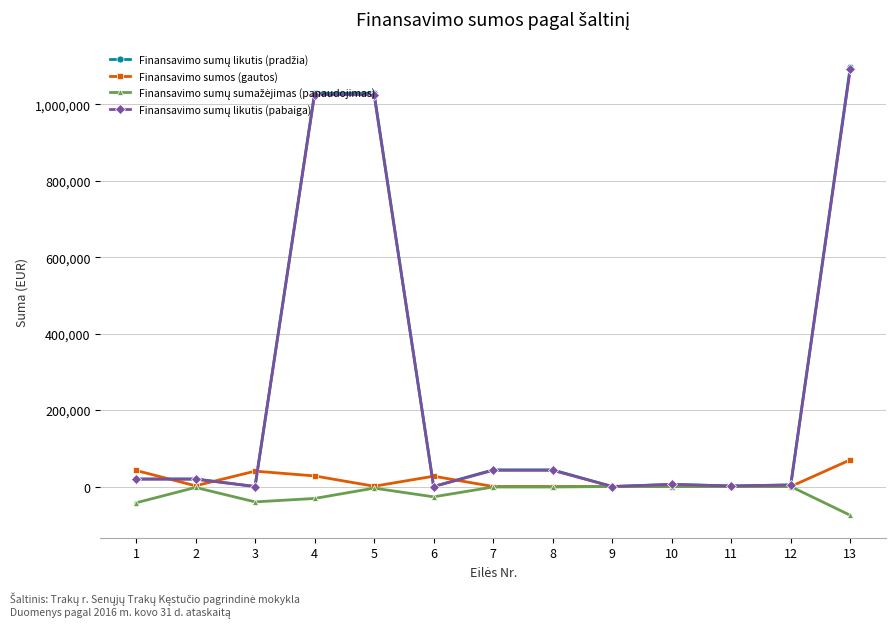

At which category is the sum across all series the highest?

13